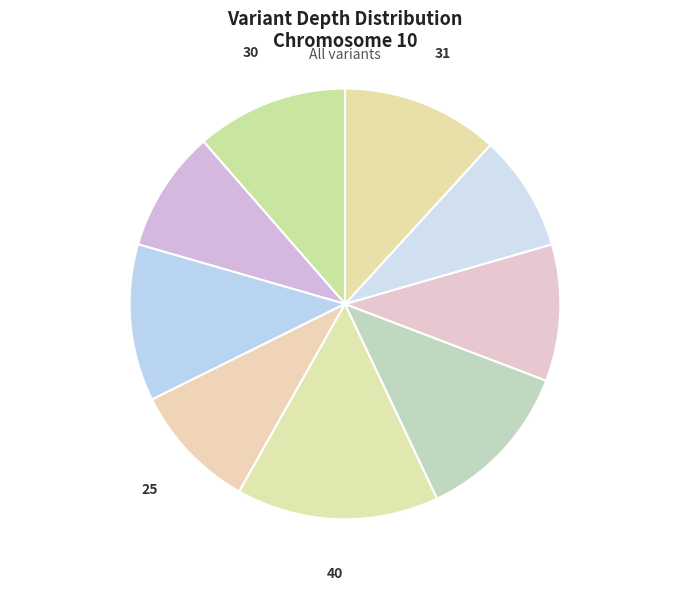

How many segments does this pie chart have?

9